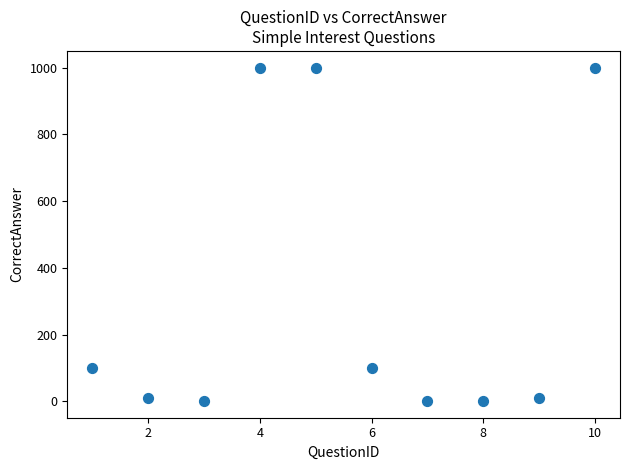

What is the average X value?

6